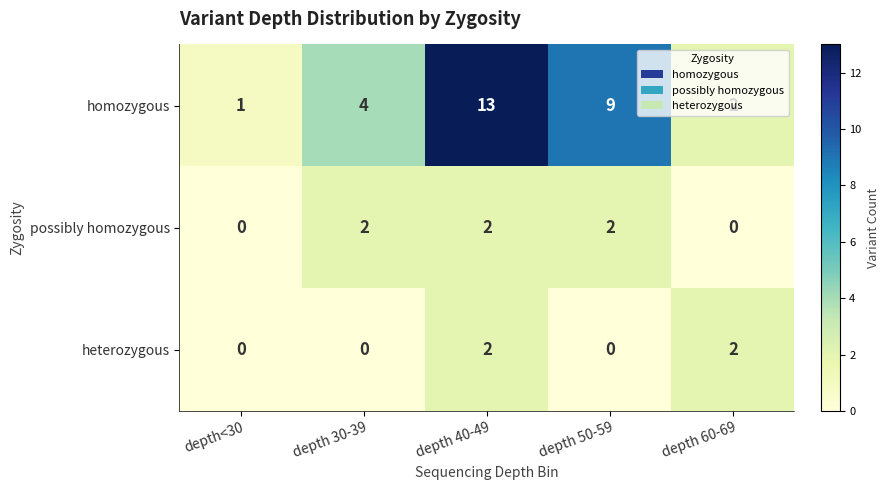

Is it true that homozygous equals 8 at depth 40-49?

False